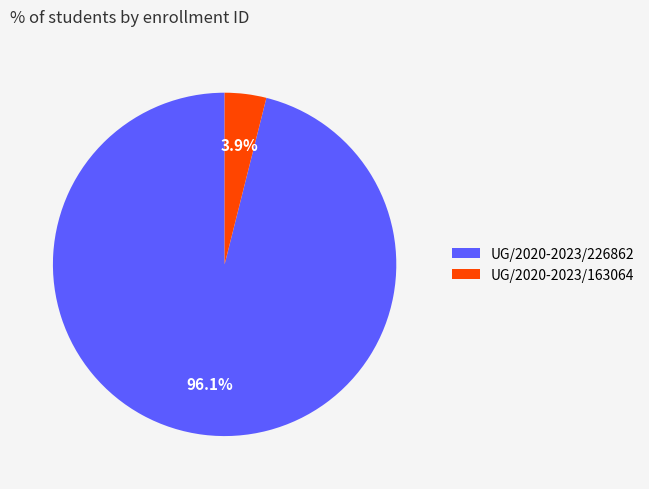

Does any single category account for the majority?

Yes